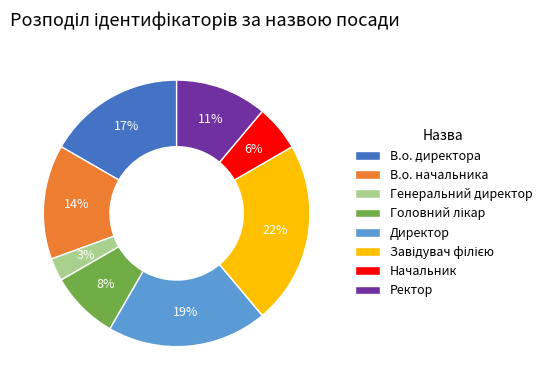

Does Ректор account for over 50% of the chart?

No